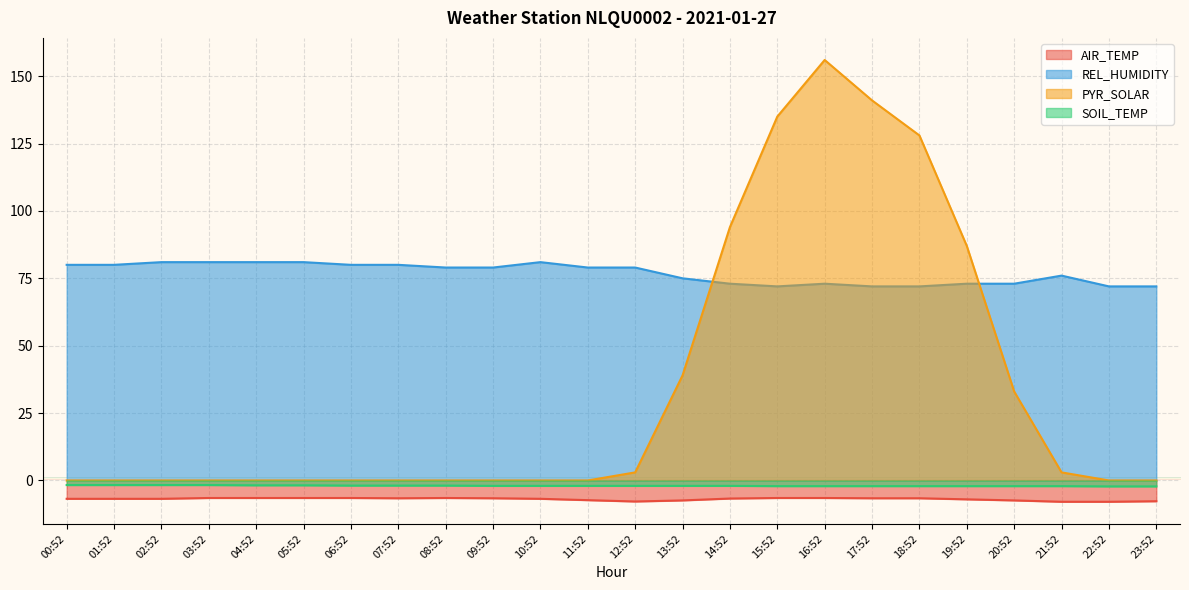

What is the average value of the AIR_TEMP series?

-6.9